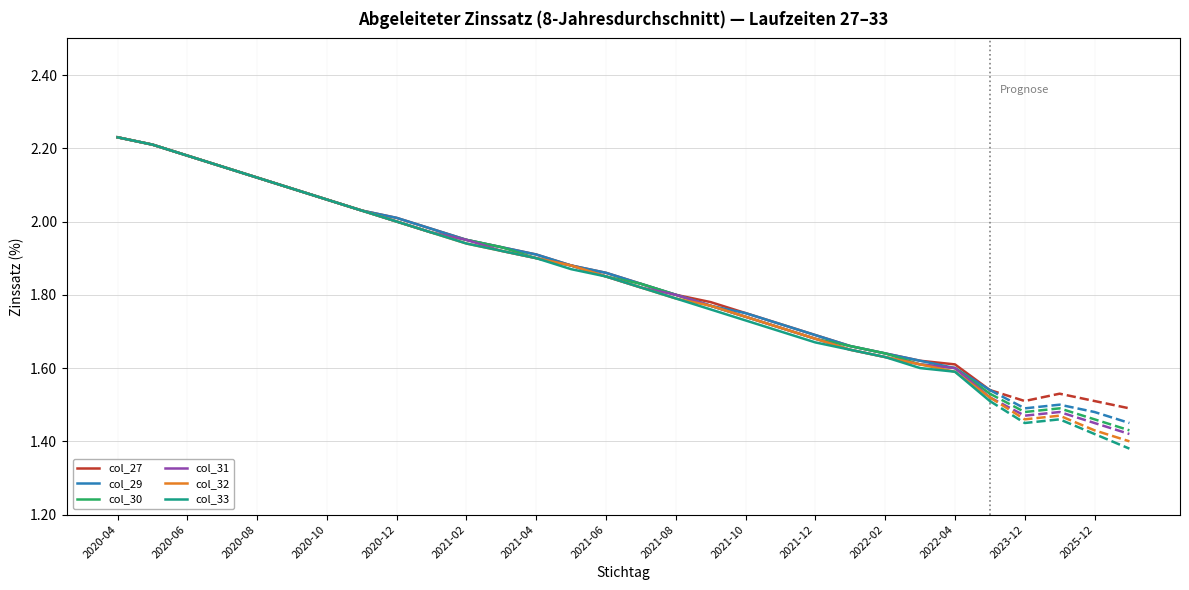

What is the average value of the col_30 series?

1.9